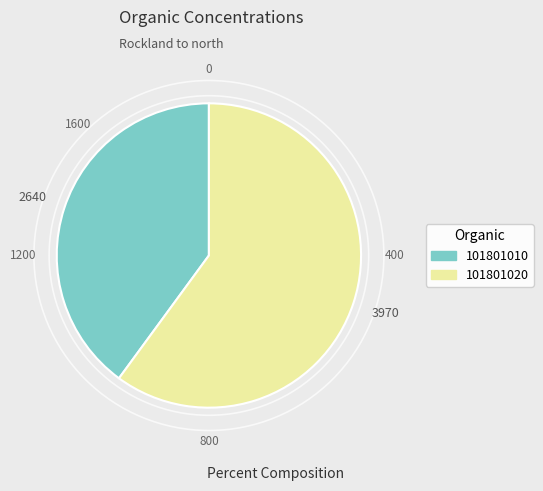

Which category has the smallest portion of the pie?

101801010